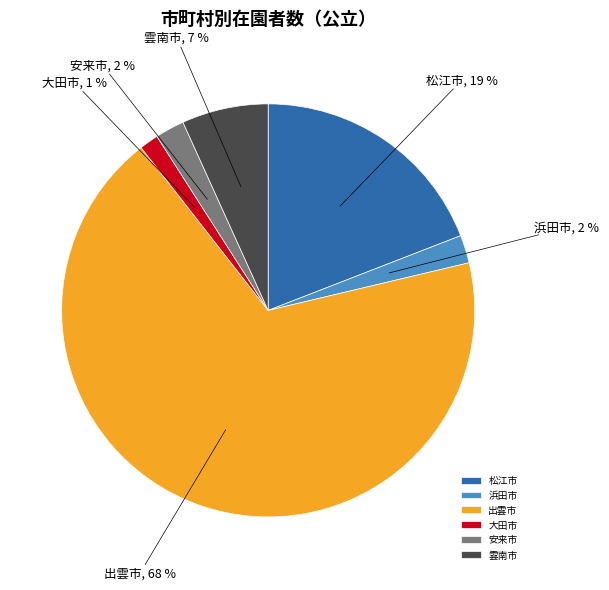

To the nearest percent, what is the average slice percentage?

17%